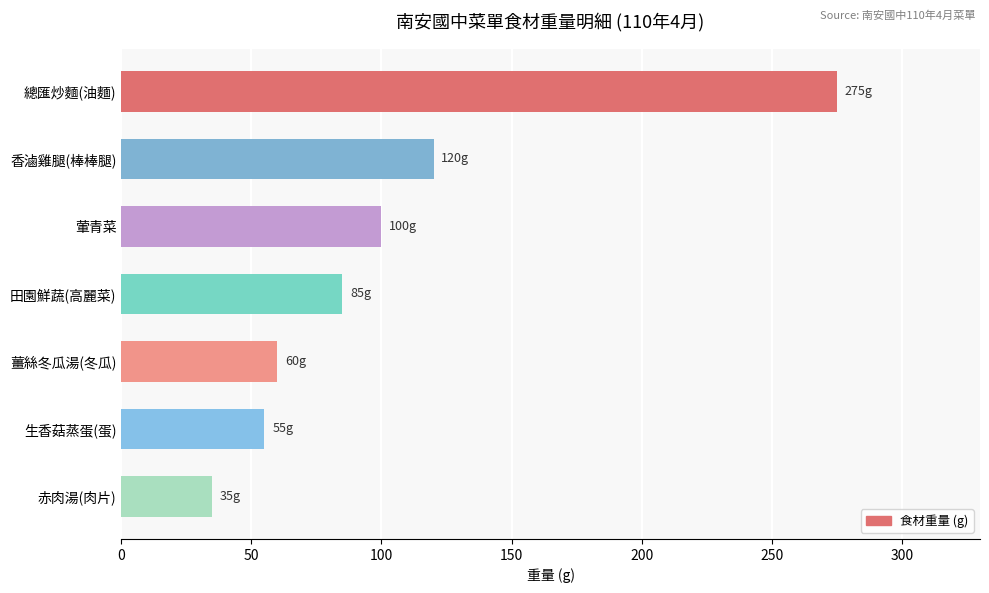

Reading top to bottom, extract all data points from this chart.

總匯炒麵(油麵)=275	香滷雞腿(棒棒腿)=120	葷青菜=100	田園鮮蔬(高麗菜)=85	薑絲冬瓜湯(冬瓜)=60	生香菇蒸蛋(蛋)=55	赤肉湯(肉片)=35